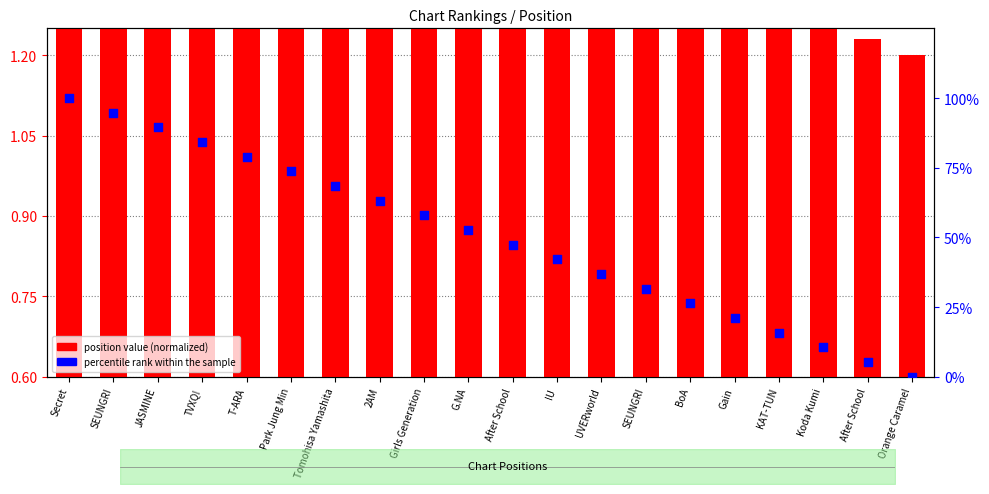

What are all the series names shown in the legend?

position value (normalized), percentile rank within the sample